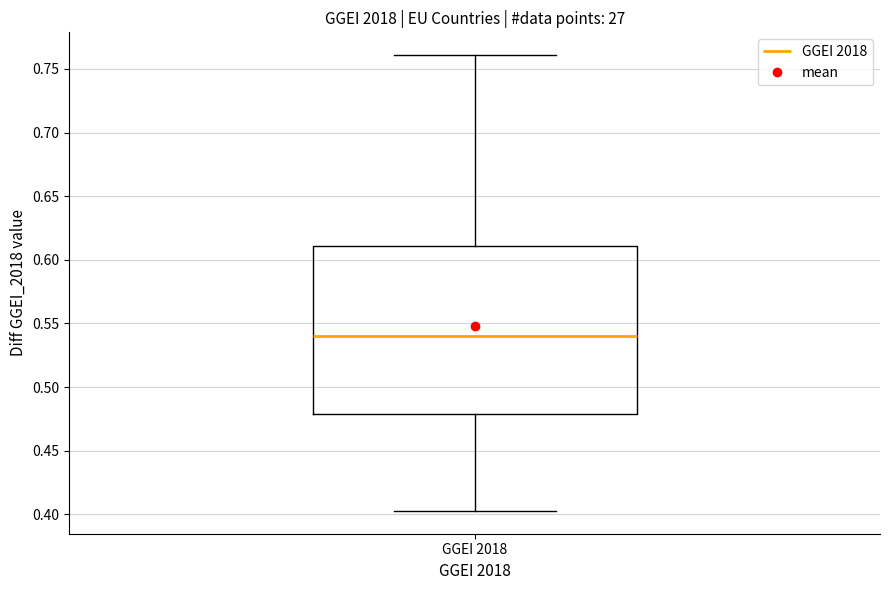

Where is the upper edge of the box for GGEI 2018 on the y-axis? The values are not printed on the chart, so give them approximately, as read against the axis.

0.610